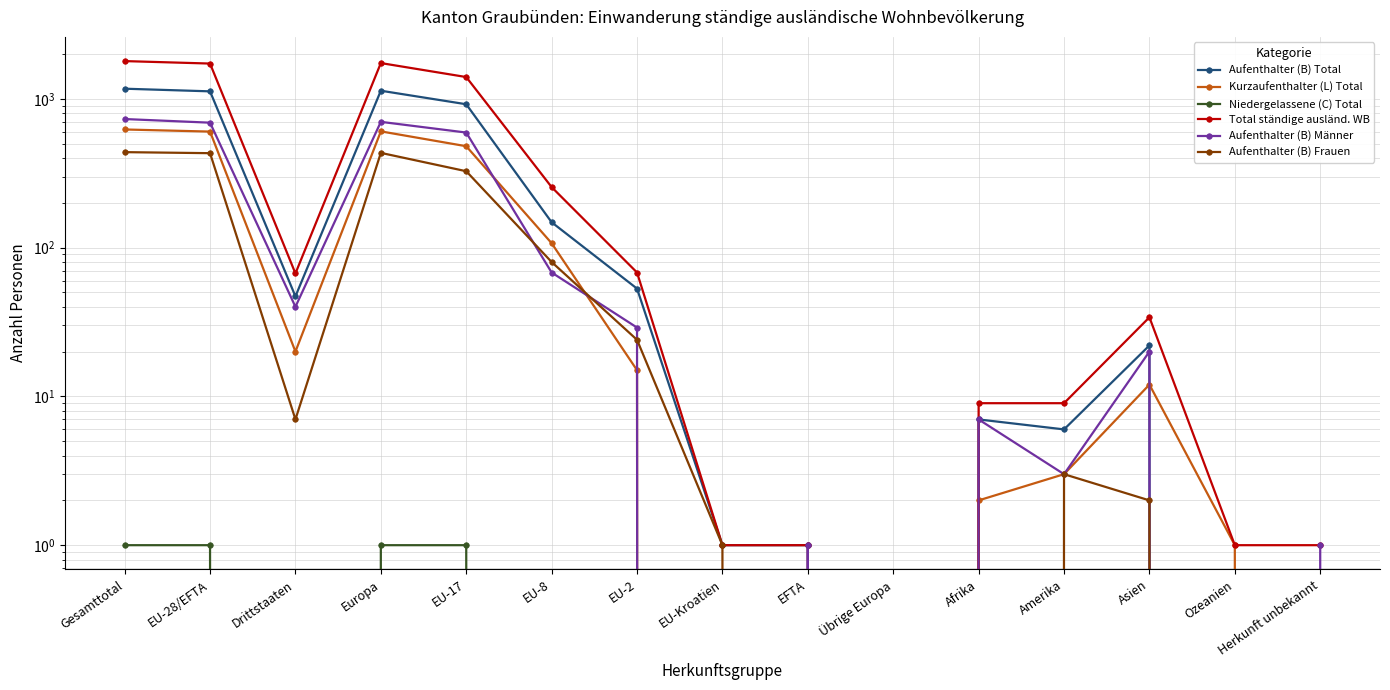

What value does the Total ständige ausländ. WB series have at Gesamttotal, to the nearest 10?

1790